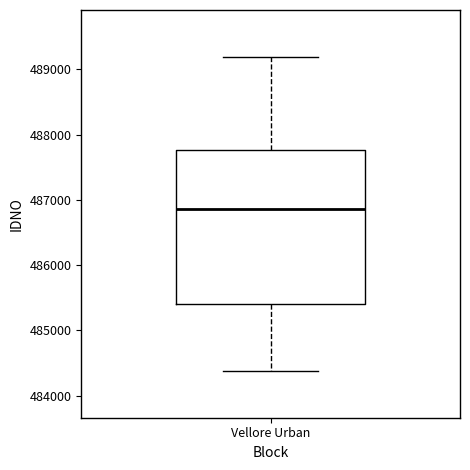

Transcribe this box plot: give where the median line is, the range the box spans, and where the two whiskers end, as read against the y-axis. The values are not printed on the chart, so give them approximately, as read against the axis.

median 486900, box 485400 to 487800, whiskers 484400 to 489200